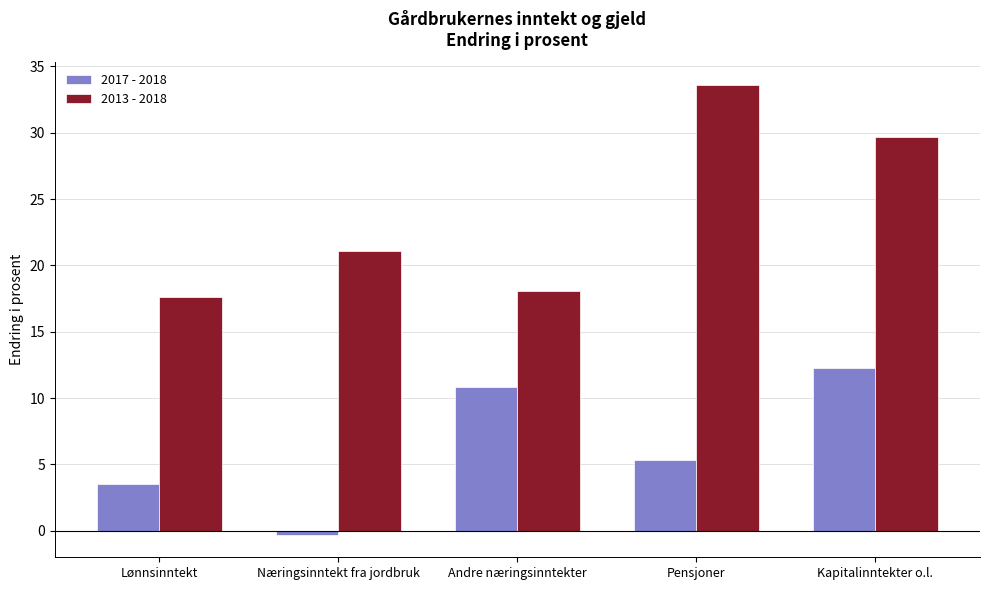

What is the label of the 2nd bar from the left?

Næringsinntekt fra jordbruk